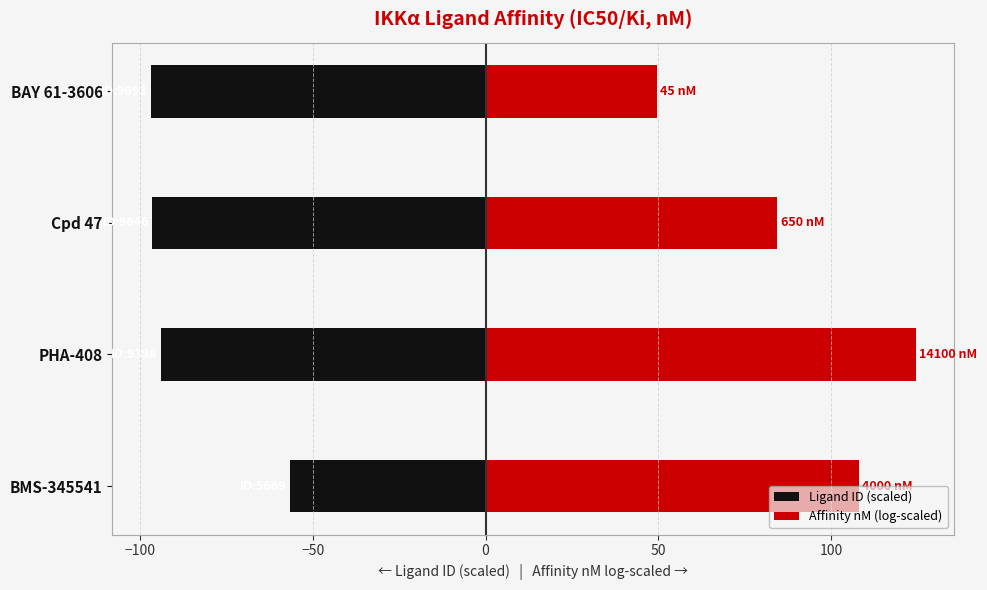

What is the difference between the second highest and minimum values in the Affinity nM (log-scaled) series?

58.5